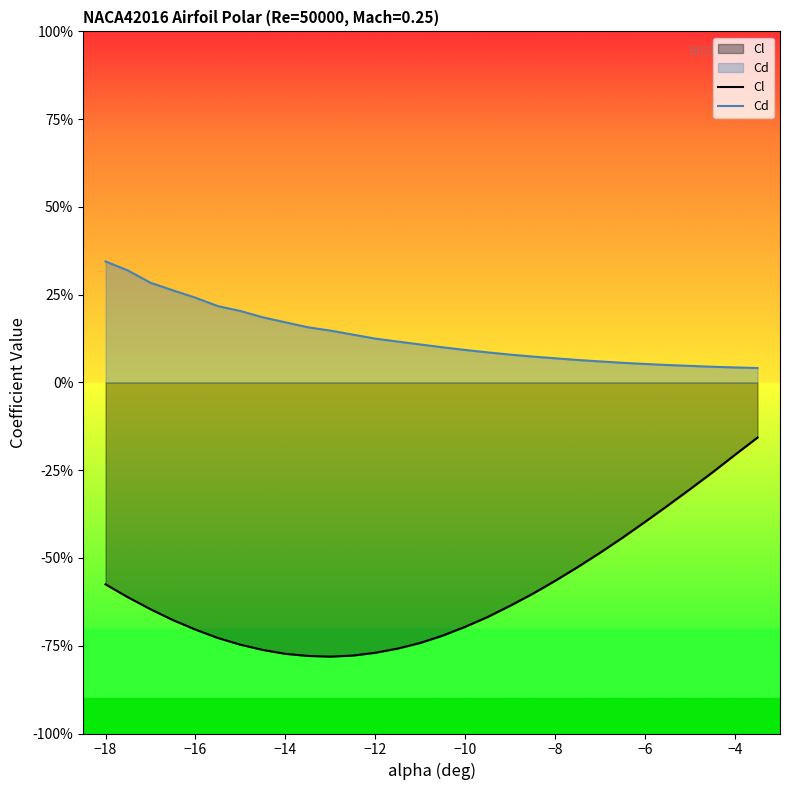

True or false: Cd and Cl cross at least once.

False